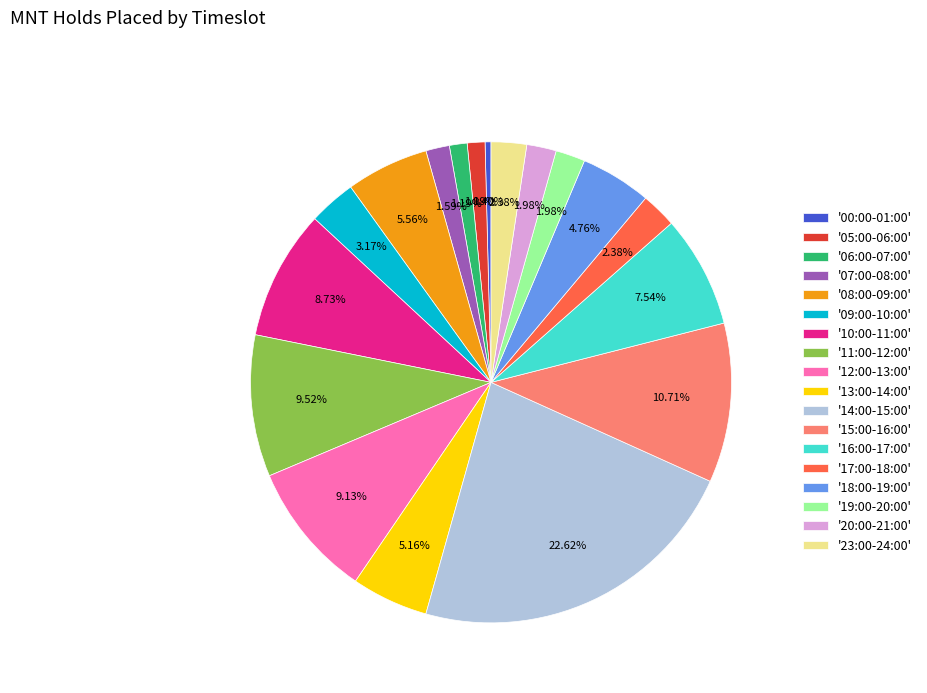

Which has a higher value, '12:00-13:00' or '23:00-24:00'?

'12:00-13:00'